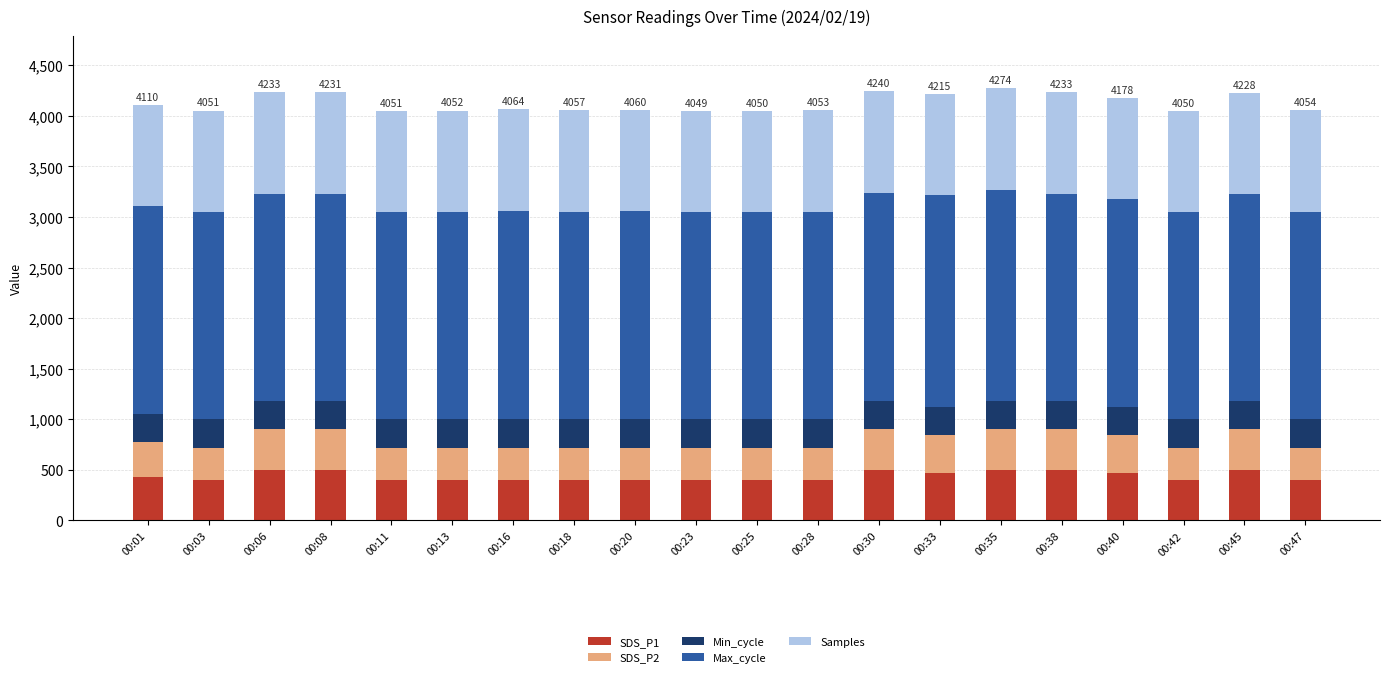

The value of SDS_P1 at 00:16 is 400.0. True or false?

True